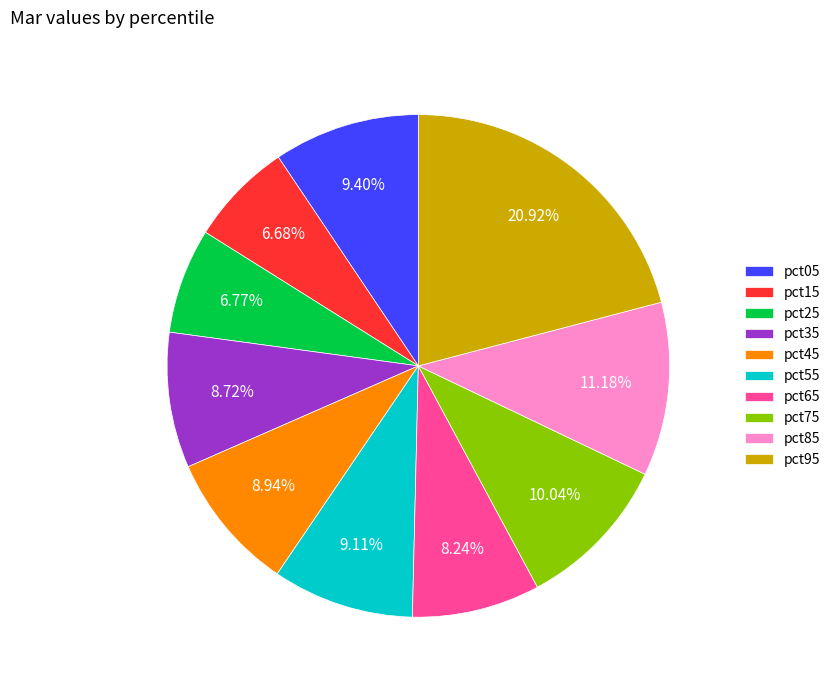

Is the sum of pct55 and pct95 greater than half?

No